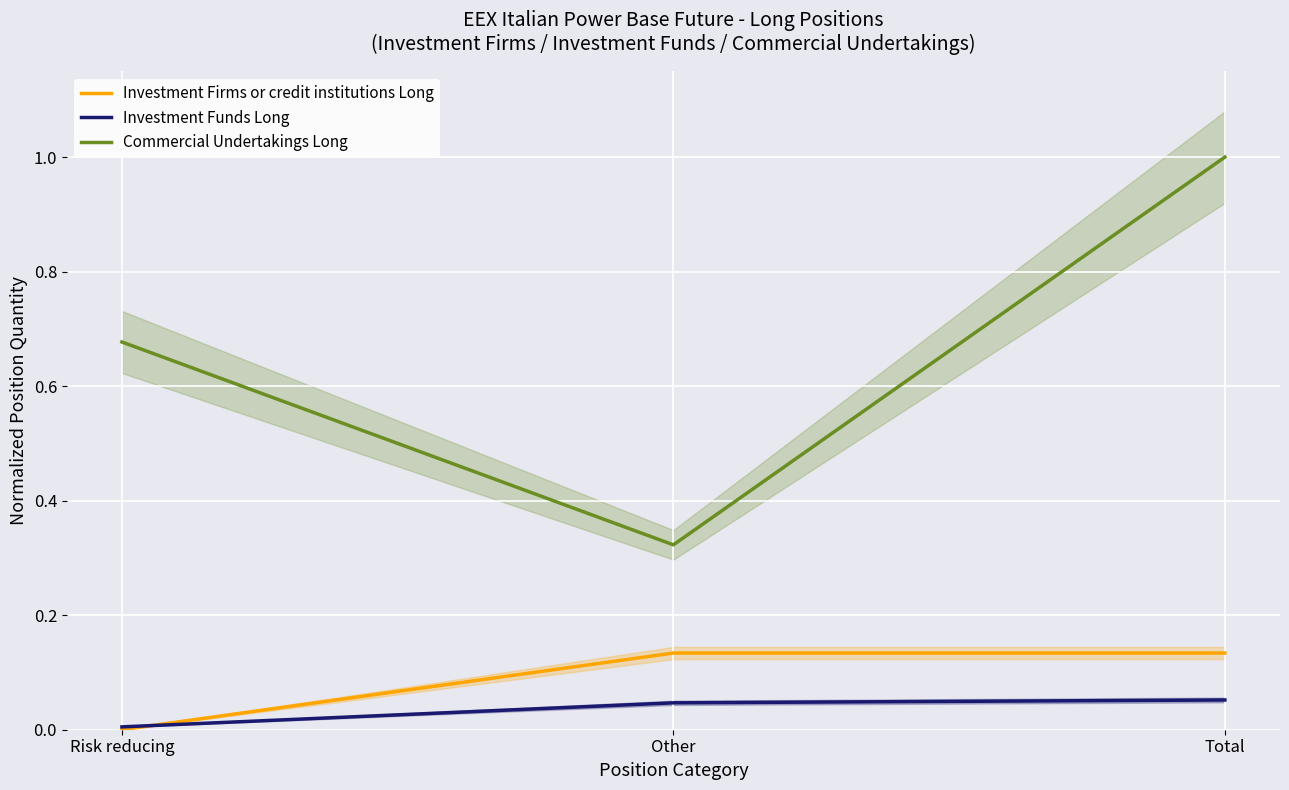

Read the Investment Firms or credit institutions Long value at Other.

0.1